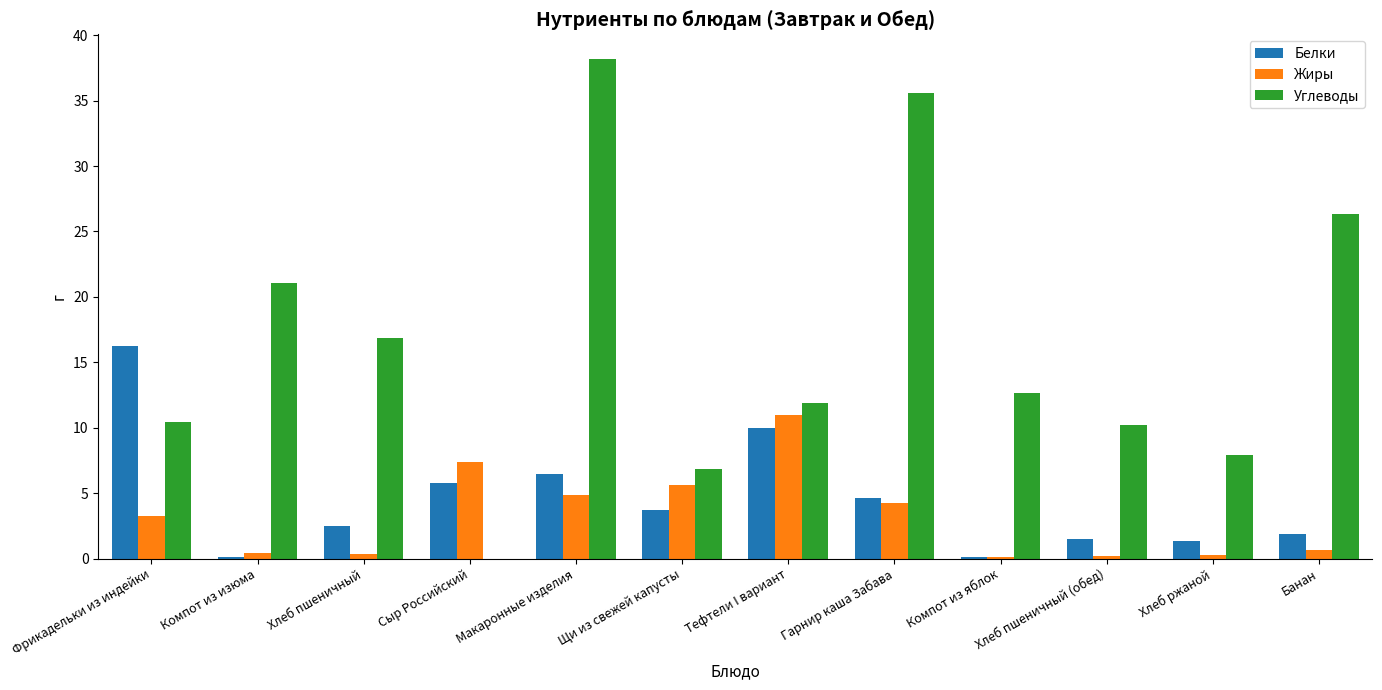

What are all the series names shown in the legend?

Белки, Жиры, Углеводы